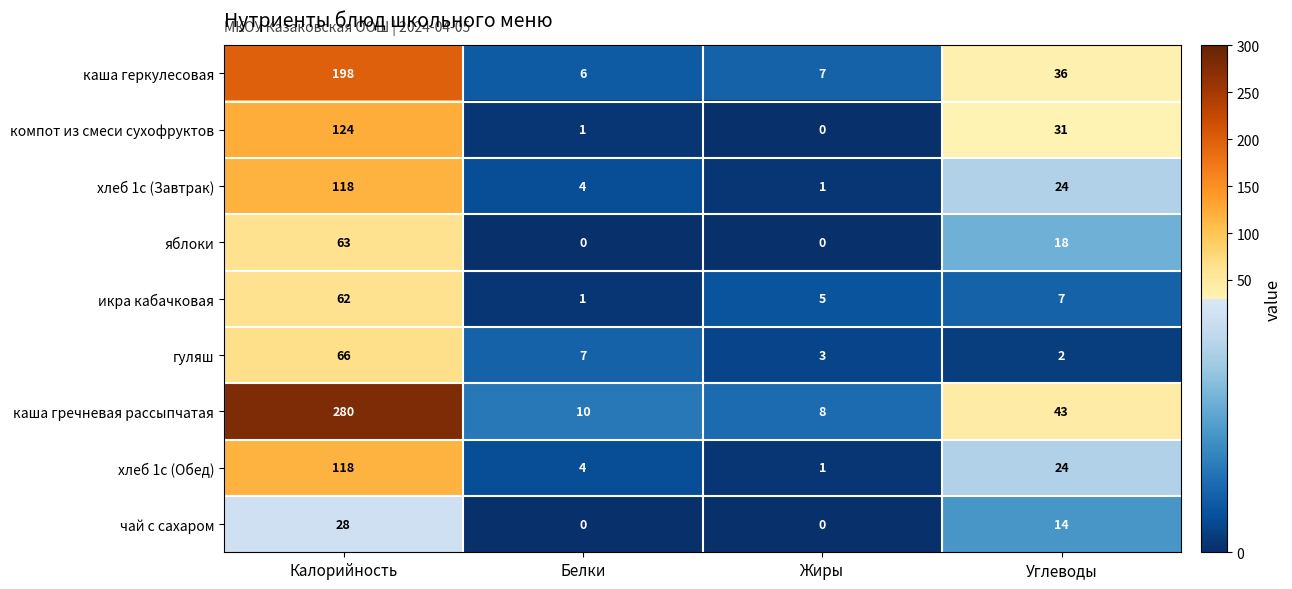

List the labels in order of хлеб 1с (Обед) value, largest first.

Калорийность, Углеводы, Белки, Жиры